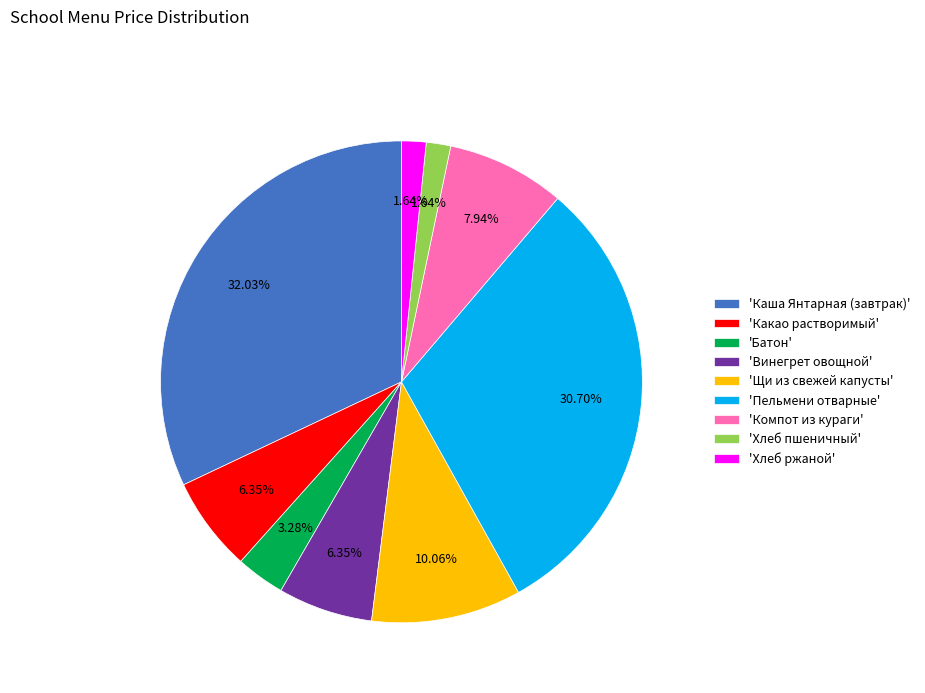

Which category has the biggest portion of the pie?

'Каша Янтарная (завтрак)'